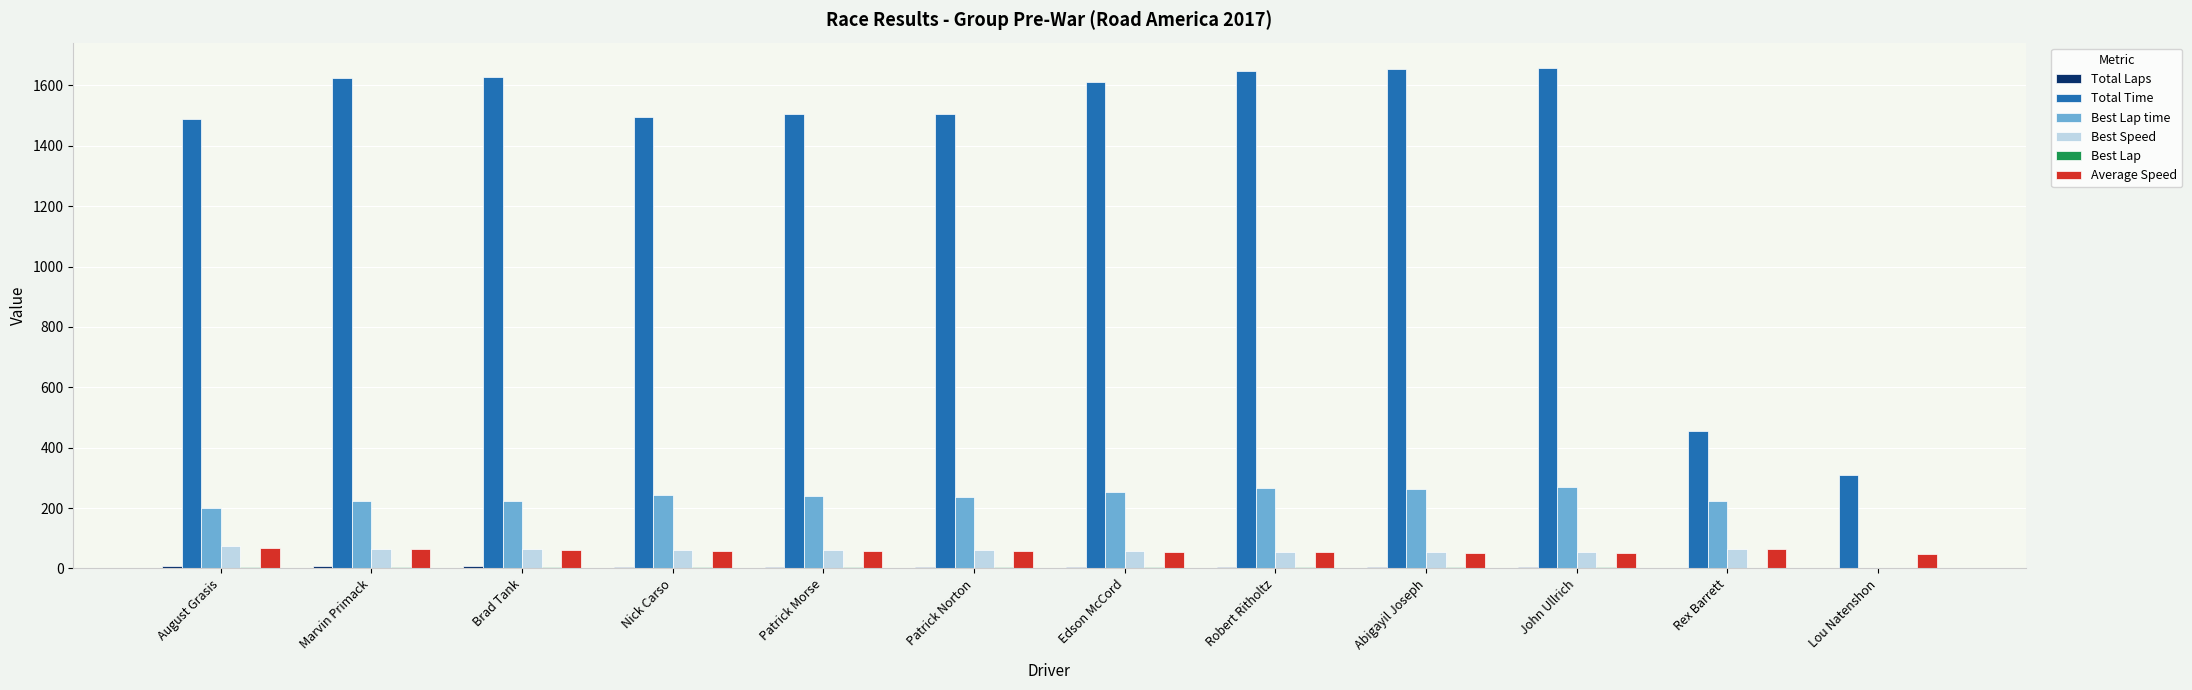

What is the greatest value displayed?

1658.6